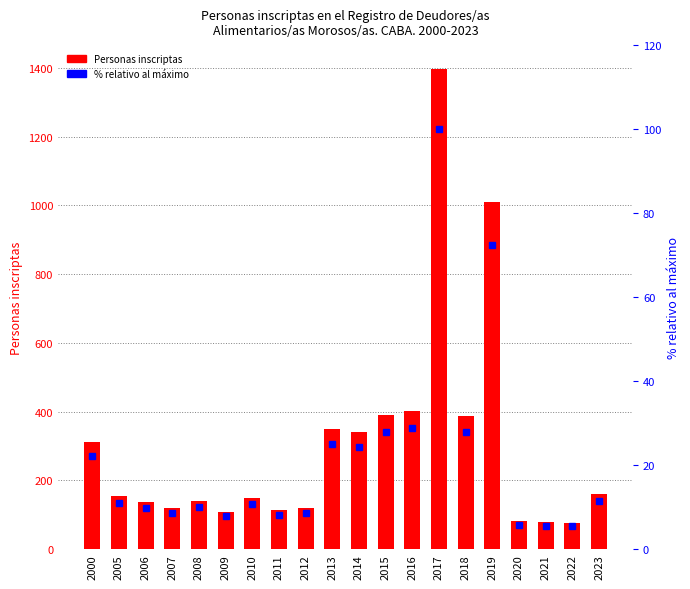

What is the difference between the maximum and minimum values in the % relativo al máximo series?

94.5